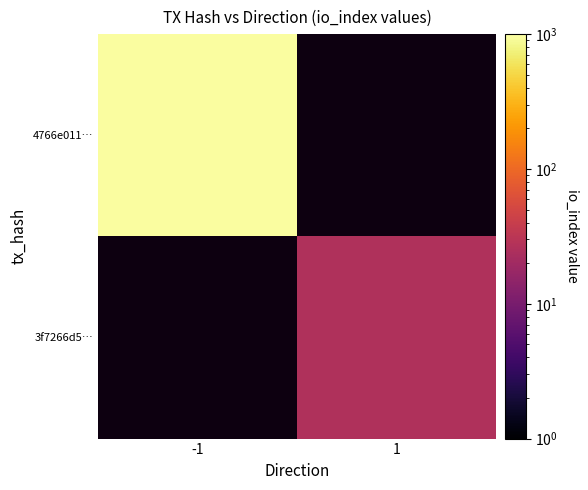

At which label does 3f7266d5… reach its minimum?

-1